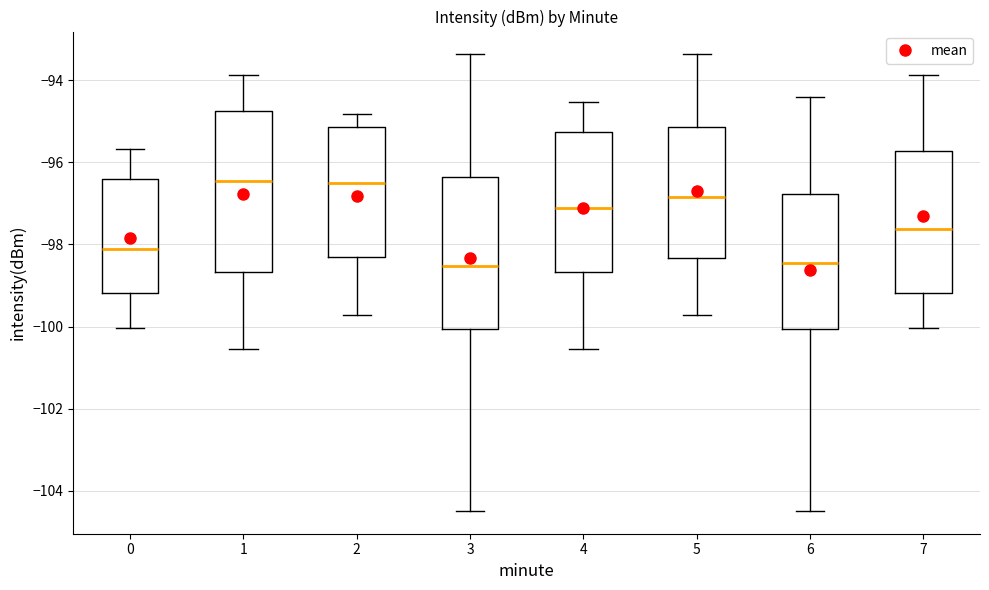

Reading left to right, transcribe this box plot: for each box, give where its median line is, the range the box spans, and where its two whiskers end, as read against the y-axis. The values are not printed on the chart, so give them approximately, as read against the axis.

0: median -98.2, box -99.2 to -96.4, whiskers -100.0 to -95.6
1: median -96.4, box -98.6 to -94.8, whiskers -100.6 to -93.8
2: median -96.6, box -98.4 to -95.2, whiskers -99.8 to -94.8
3: median -98.6, box -100.0 to -96.4, whiskers -104.4 to -93.4
4: median -97.0, box -98.6 to -95.2, whiskers -100.6 to -94.6
5: median -96.8, box -98.4 to -95.2, whiskers -99.8 to -93.4
6: median -98.4, box -100.0 to -96.8, whiskers -104.4 to -94.4
7: median -97.6, box -99.2 to -95.8, whiskers -100.0 to -93.8